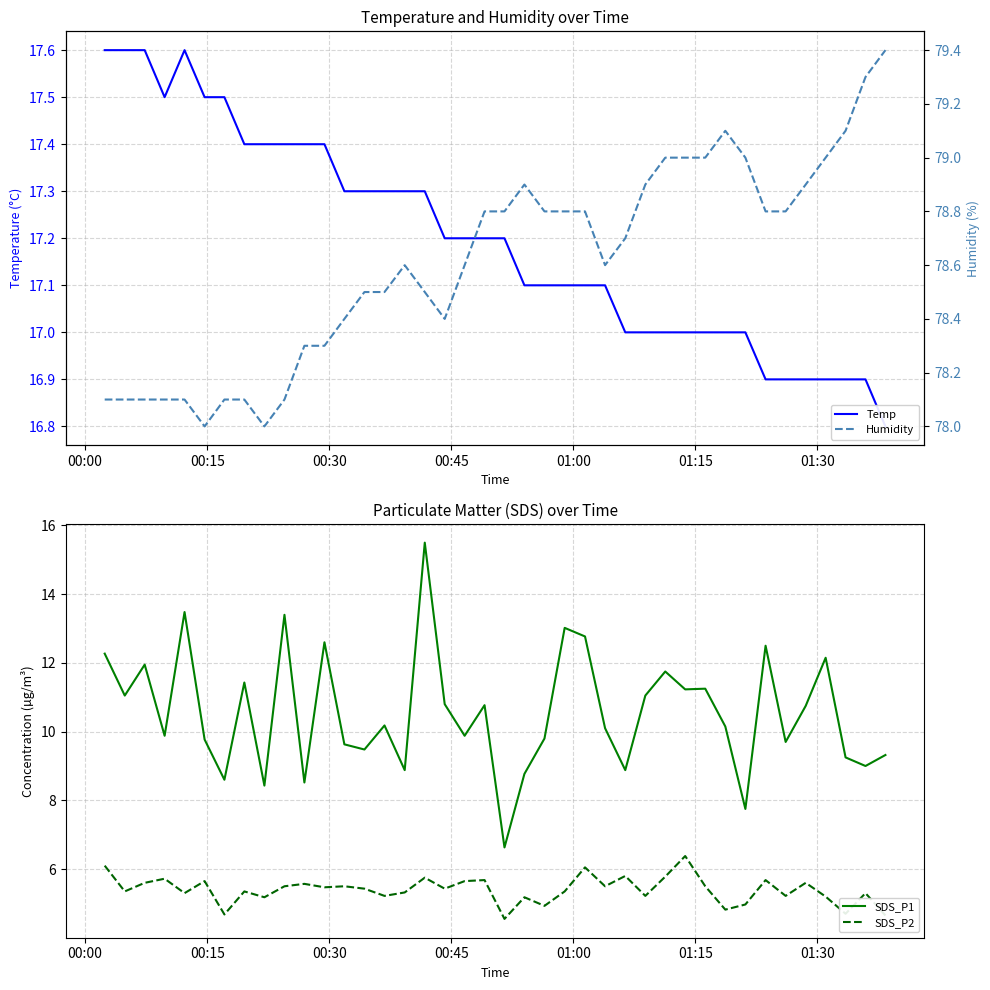

What is the maximum value for SDS_P1?

15.5